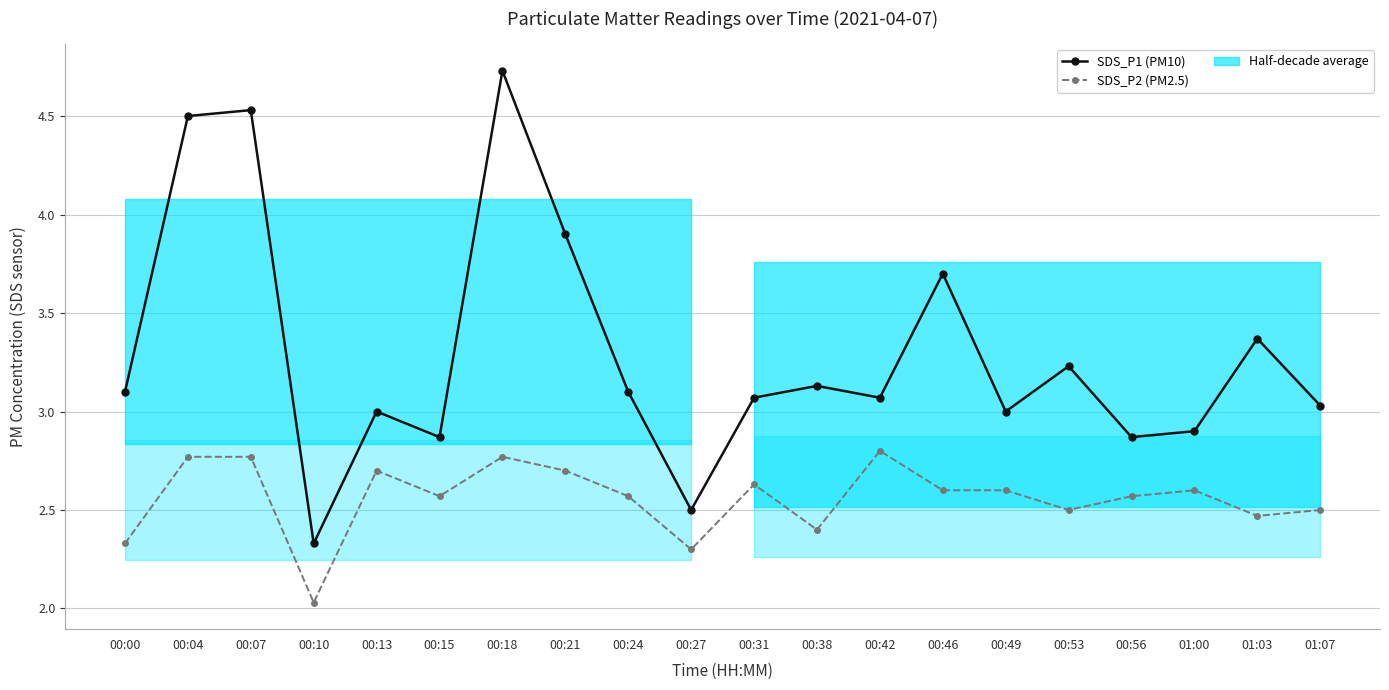

What is the difference between the SDS_P2 (PM2.5) values at 00:00 and 00:18?

0.4